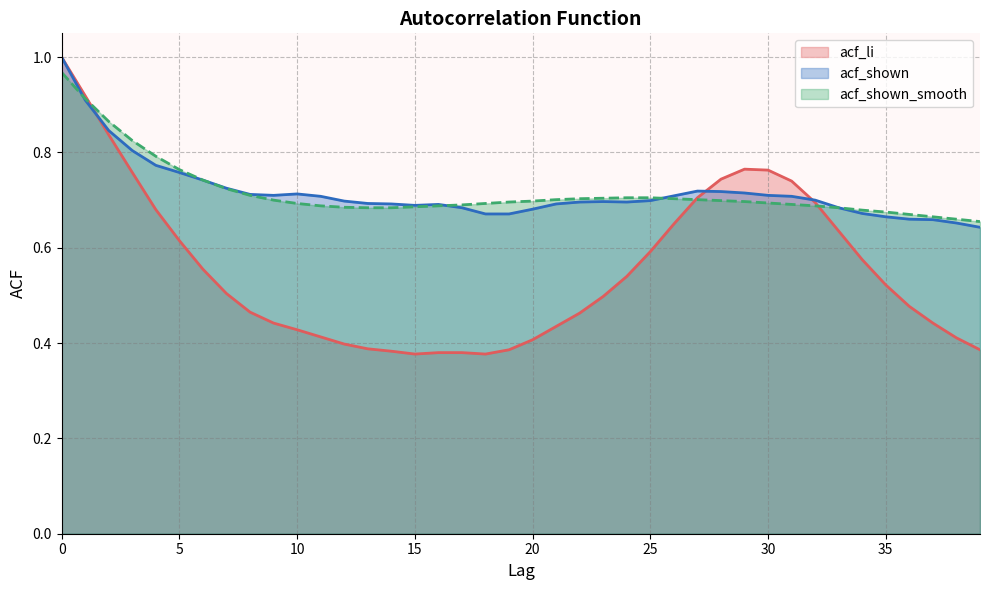

What is the approximate value of acf_li at 6?

0.6